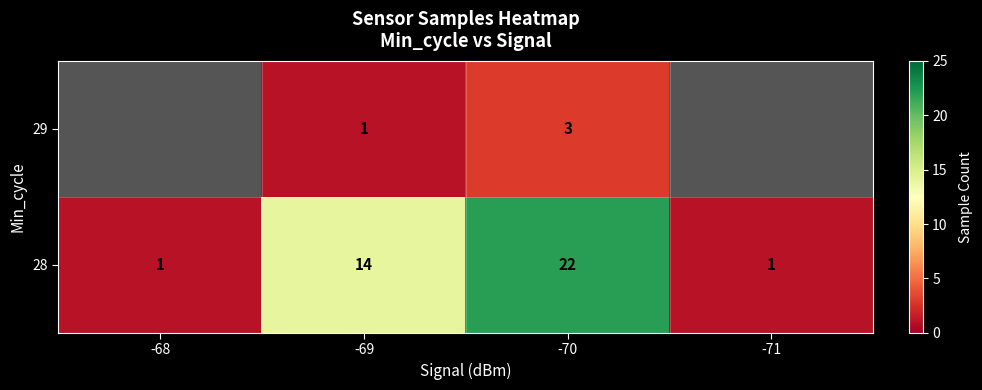

Is the value of 28 at -68 greater than the value of 29 at -70?

No